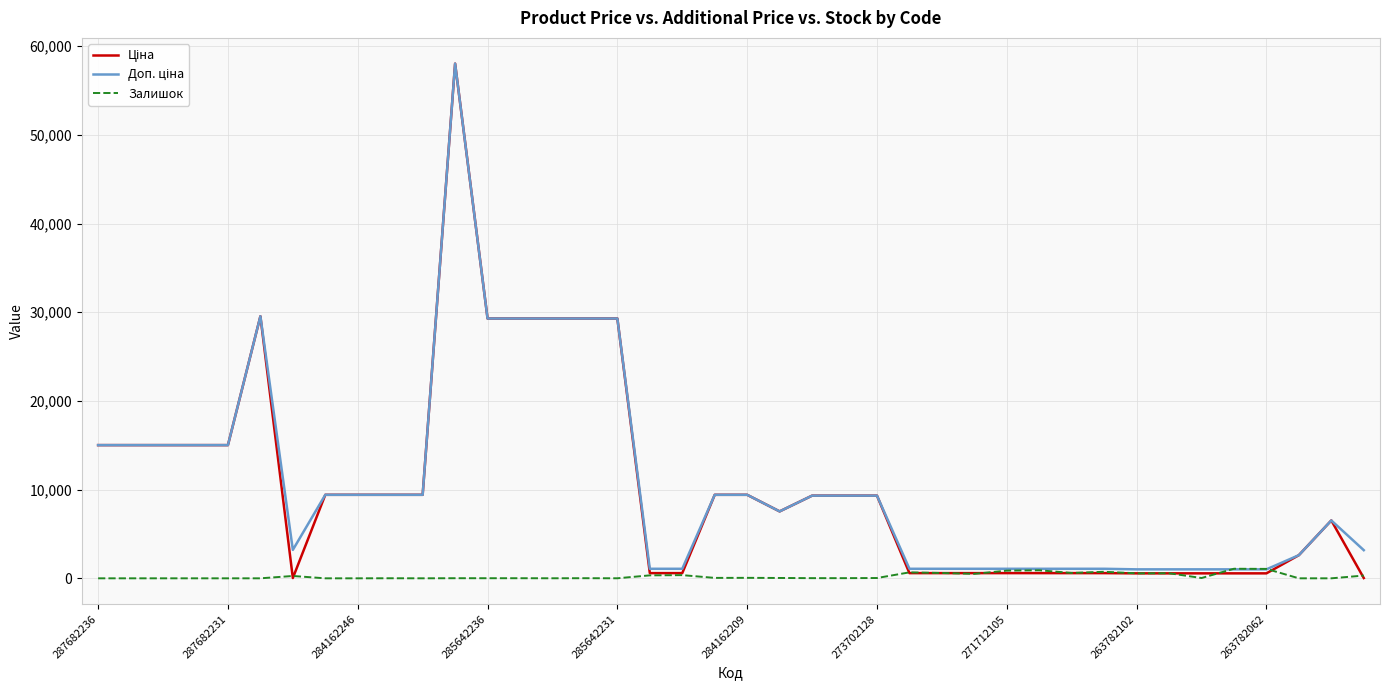

What is the maximum value shown in the chart?

58037.0